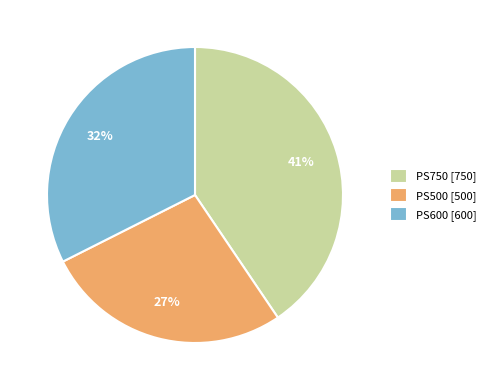

Which slice is the largest?

PS750